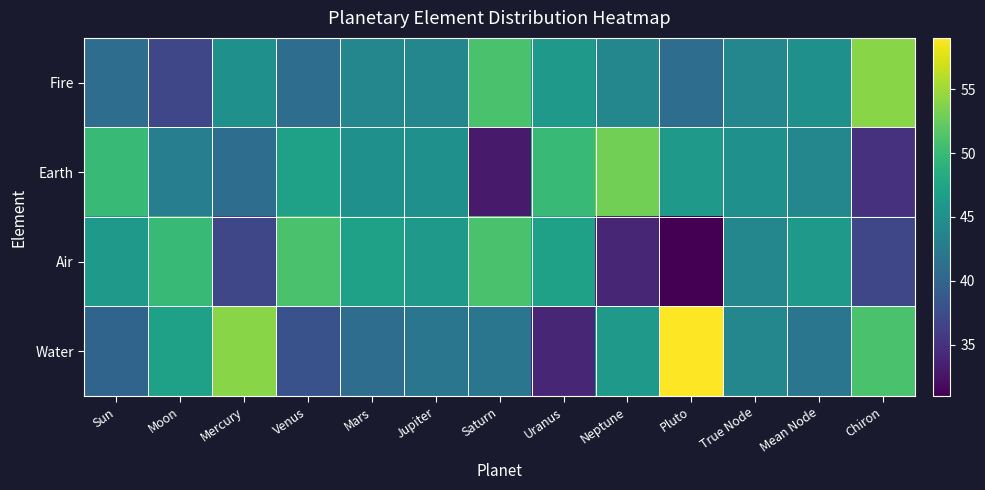

Rank the series by their maximum value, from lowest to highest.

Air, Earth, Fire, Water